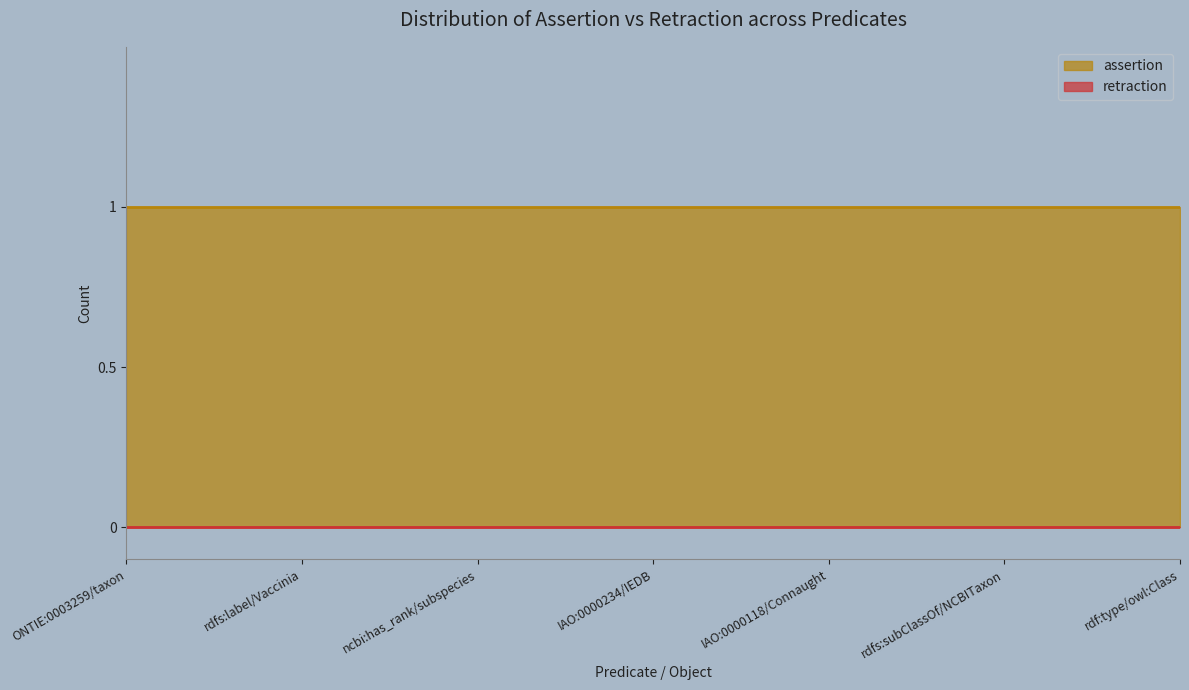

What is the label of the 2nd point from the right?

rdfs:subClassOf/NCBITaxon